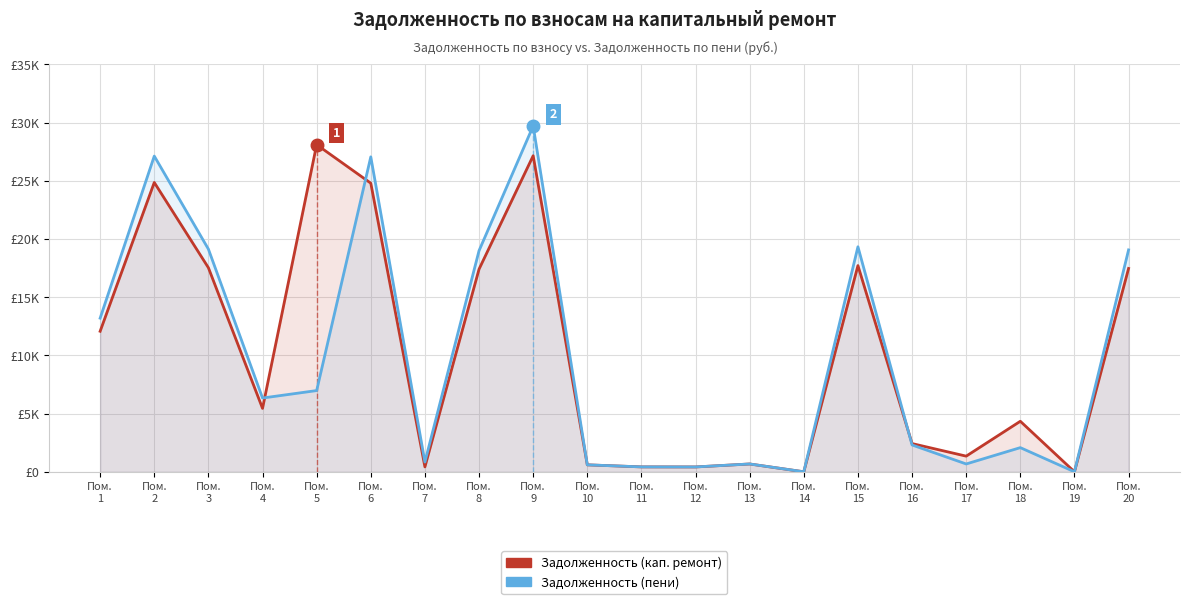

How many lines are shown in the chart?

2